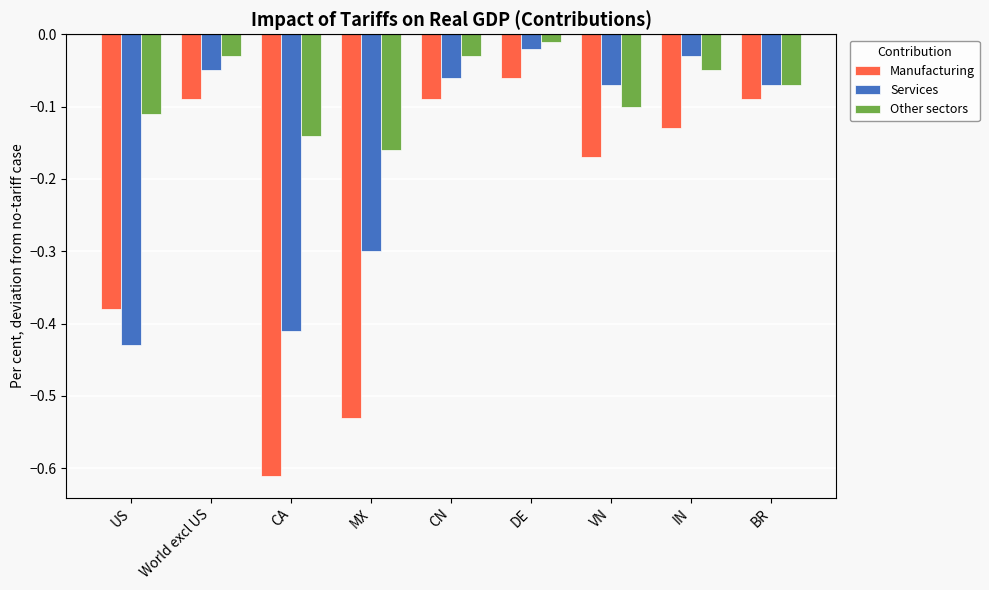

The value of Services at CN is -0.1. True or false?

True